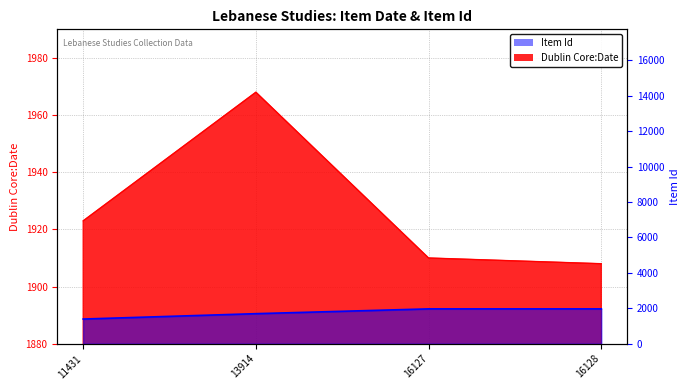

Count the number of data series in this chart.

2